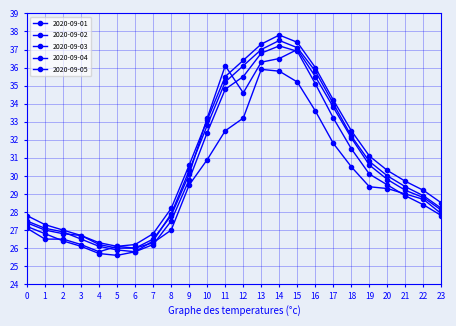

What is the spread (max minus min) of values at 16?

2.4